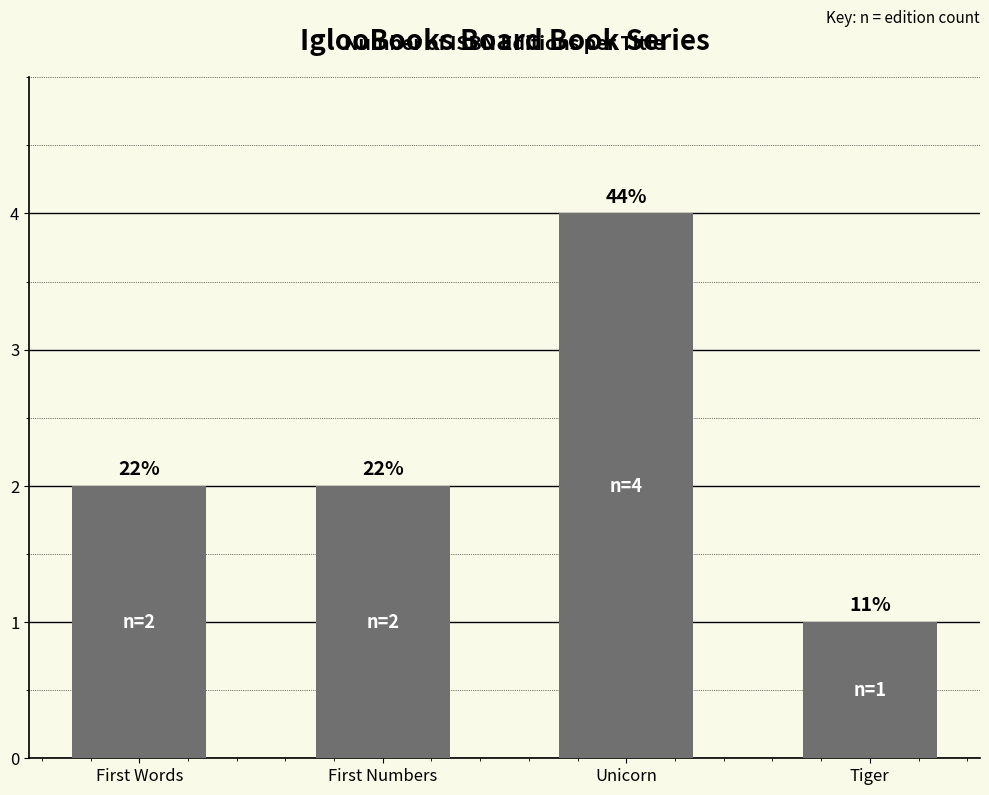

Count the values in the range 2 to 4.

3